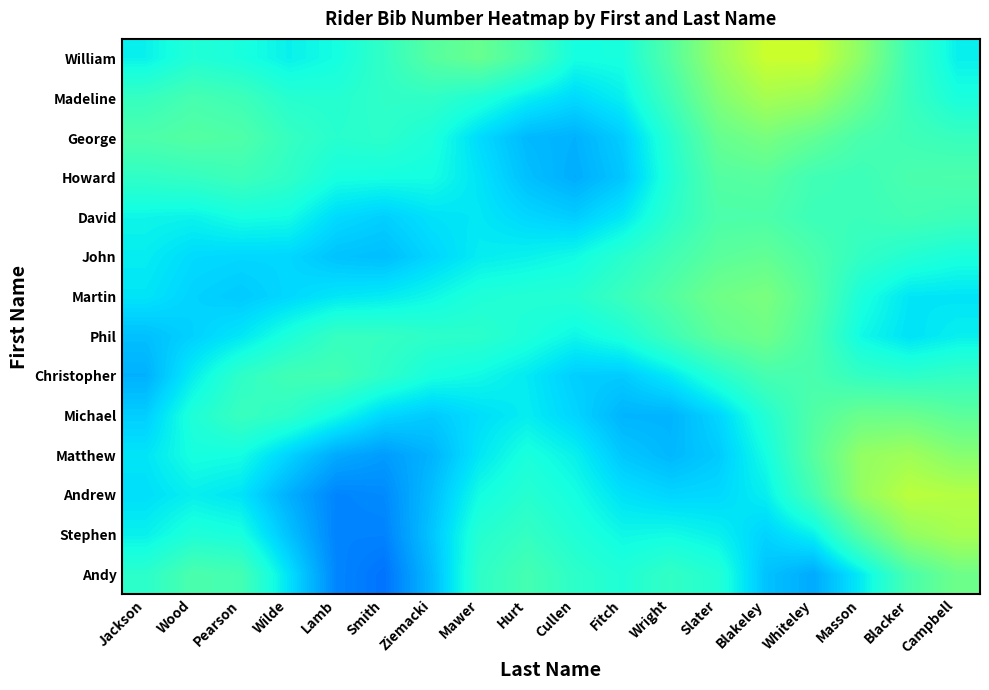

Reading left to right, list all the values displayed in this chart.

Andy: Jackson=0.4	Wood=0.4	Pearson=0.4	Wilde=0.3	Lamb=0.3	Smith=0.2	Ziemacki=0.3	Mawer=0.4	Hurt=0.4	Cullen=0.4	Fitch=0.4	Wright=0.4	Slater=0.4	Blakeley=0.3	Whiteley=0.3	Masson=0.4	Blacker=0.4	Campbell=0.5
Stephen: Jackson=0.4	Wood=0.4	Pearson=0.4	Wilde=0.3	Lamb=0.3	Smith=0.3	Ziemacki=0.3	Mawer=0.4	Hurt=0.4	Cullen=0.4	Fitch=0.4	Wright=0.4	Slater=0.4	Blakeley=0.3	Whiteley=0.4	Masson=0.5	Blacker=0.5	Campbell=0.6
Andrew: Jackson=0.3	Wood=0.4	Pearson=0.3	Wilde=0.3	Lamb=0.3	Smith=0.3	Ziemacki=0.3	Mawer=0.4	Hurt=0.4	Cullen=0.4	Fitch=0.3	Wright=0.3	Slater=0.3	Blakeley=0.4	Whiteley=0.4	Masson=0.5	Blacker=0.6	Campbell=0.6
Matthew: Jackson=0.4	Wood=0.4	Pearson=0.4	Wilde=0.3	Lamb=0.3	Smith=0.3	Ziemacki=0.3	Mawer=0.4	Hurt=0.4	Cullen=0.4	Fitch=0.3	Wright=0.3	Slater=0.3	Blakeley=0.4	Whiteley=0.5	Masson=0.5	Blacker=0.5	Campbell=0.5
Michael: Jackson=0.3	Wood=0.4	Pearson=0.4	Wilde=0.4	Lamb=0.4	Smith=0.3	Ziemacki=0.3	Mawer=0.3	Hurt=0.4	Cullen=0.3	Fitch=0.3	Wright=0.3	Slater=0.3	Blakeley=0.4	Whiteley=0.4	Masson=0.5	Blacker=0.5	Campbell=0.5
Christopher: Jackson=0.3	Wood=0.4	Pearson=0.4	Wilde=0.4	Lamb=0.4	Smith=0.4	Ziemacki=0.4	Mawer=0.4	Hurt=0.4	Cullen=0.3	Fitch=0.3	Wright=0.4	Slater=0.4	Blakeley=0.4	Whiteley=0.4	Masson=0.4	Blacker=0.4	Campbell=0.4
Phil: Jackson=0.3	Wood=0.3	Pearson=0.4	Wilde=0.4	Lamb=0.4	Smith=0.4	Ziemacki=0.4	Mawer=0.4	Hurt=0.4	Cullen=0.4	Fitch=0.4	Wright=0.4	Slater=0.5	Blakeley=0.5	Whiteley=0.4	Masson=0.4	Blacker=0.3	Campbell=0.4
Martin: Jackson=0.4	Wood=0.3	Pearson=0.3	Wilde=0.3	Lamb=0.4	Smith=0.4	Ziemacki=0.4	Mawer=0.4	Hurt=0.4	Cullen=0.4	Fitch=0.4	Wright=0.5	Slater=0.5	Blakeley=0.5	Whiteley=0.5	Masson=0.4	Blacker=0.4	Campbell=0.3
John: Jackson=0.4	Wood=0.3	Pearson=0.3	Wilde=0.3	Lamb=0.3	Smith=0.3	Ziemacki=0.3	Mawer=0.4	Hurt=0.4	Cullen=0.4	Fitch=0.4	Wright=0.4	Slater=0.5	Blakeley=0.5	Whiteley=0.4	Masson=0.4	Blacker=0.4	Campbell=0.4
David: Jackson=0.4	Wood=0.4	Pearson=0.4	Wilde=0.4	Lamb=0.3	Smith=0.3	Ziemacki=0.3	Mawer=0.4	Hurt=0.3	Cullen=0.3	Fitch=0.4	Wright=0.4	Slater=0.4	Blakeley=0.4	Whiteley=0.4	Masson=0.4	Blacker=0.4	Campbell=0.4
Howard: Jackson=0.4	Wood=0.4	Pearson=0.4	Wilde=0.4	Lamb=0.4	Smith=0.4	Ziemacki=0.4	Mawer=0.3	Hurt=0.3	Cullen=0.3	Fitch=0.3	Wright=0.4	Slater=0.5	Blakeley=0.5	Whiteley=0.4	Masson=0.4	Blacker=0.4	Campbell=0.4
George: Jackson=0.4	Wood=0.5	Pearson=0.4	Wilde=0.4	Lamb=0.4	Smith=0.4	Ziemacki=0.4	Mawer=0.3	Hurt=0.3	Cullen=0.3	Fitch=0.3	Wright=0.4	Slater=0.5	Blakeley=0.5	Whiteley=0.5	Masson=0.4	Blacker=0.4	Campbell=0.4
Madeline: Jackson=0.4	Wood=0.4	Pearson=0.4	Wilde=0.4	Lamb=0.4	Smith=0.4	Ziemacki=0.4	Mawer=0.4	Hurt=0.4	Cullen=0.3	Fitch=0.4	Wright=0.4	Slater=0.5	Blakeley=0.6	Whiteley=0.5	Masson=0.5	Blacker=0.4	Campbell=0.4
William: Jackson=0.4	Wood=0.4	Pearson=0.4	Wilde=0.4	Lamb=0.4	Smith=0.4	Ziemacki=0.5	Mawer=0.5	Hurt=0.4	Cullen=0.4	Fitch=0.4	Wright=0.5	Slater=0.5	Blakeley=0.6	Whiteley=0.6	Masson=0.5	Blacker=0.4	Campbell=0.4